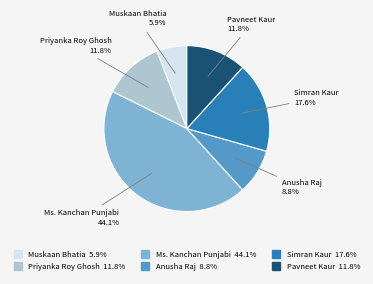

Is the sum of Anusha Raj and Ms. Kanchan Punjabi greater than half?

Yes